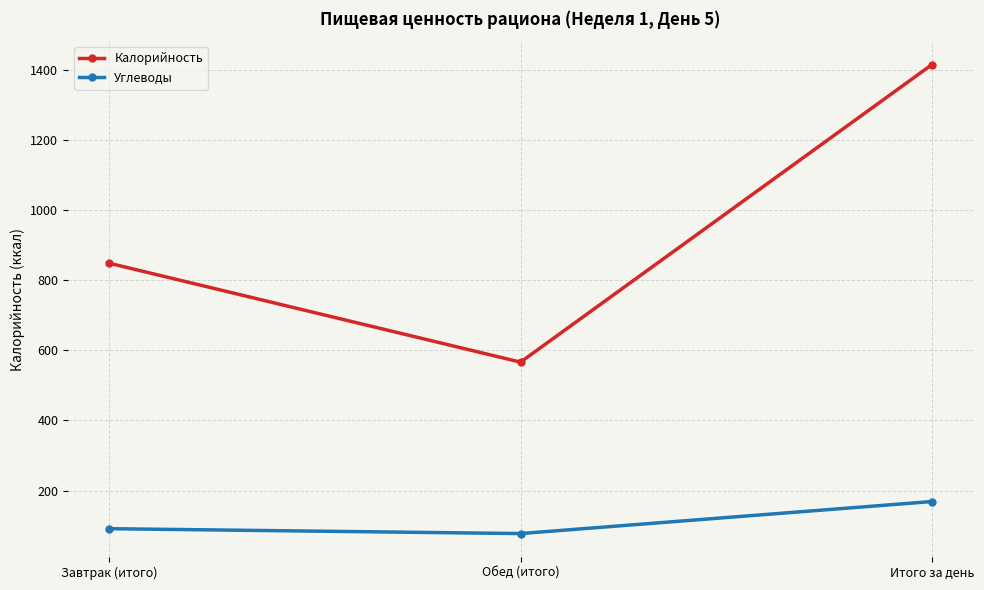

How many Калорийность values are between 566 and 1414?

3